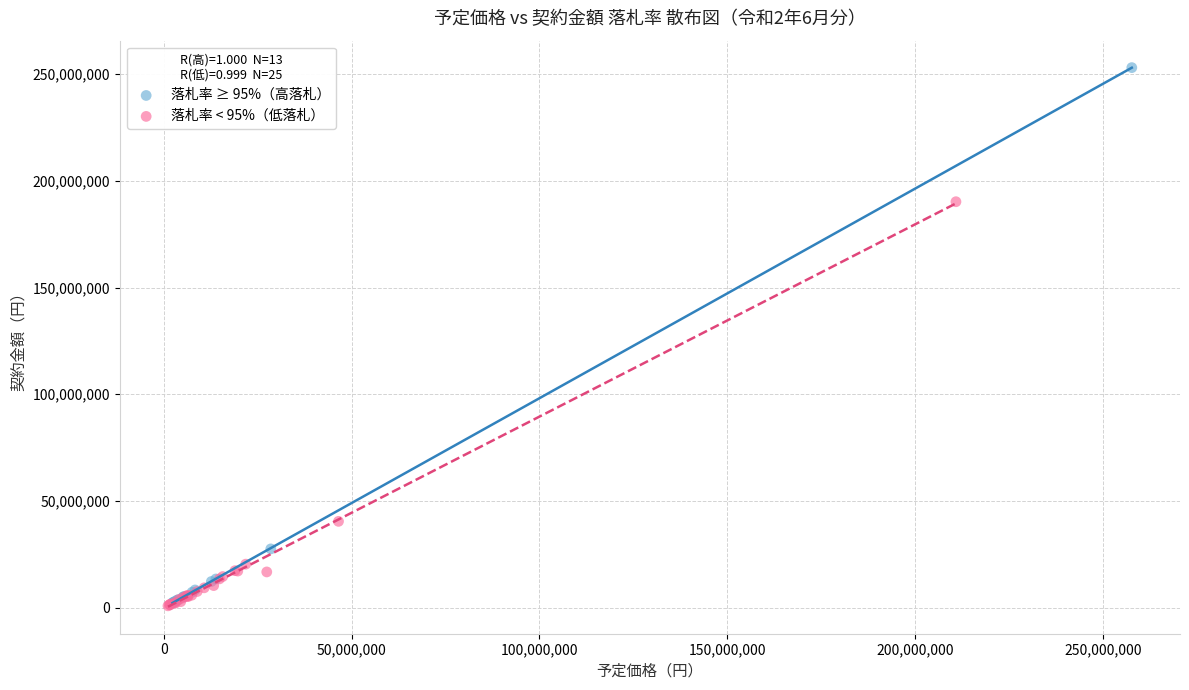

Which series has the widest spread of Y values?

落札率 ≥ 95%（高落札）